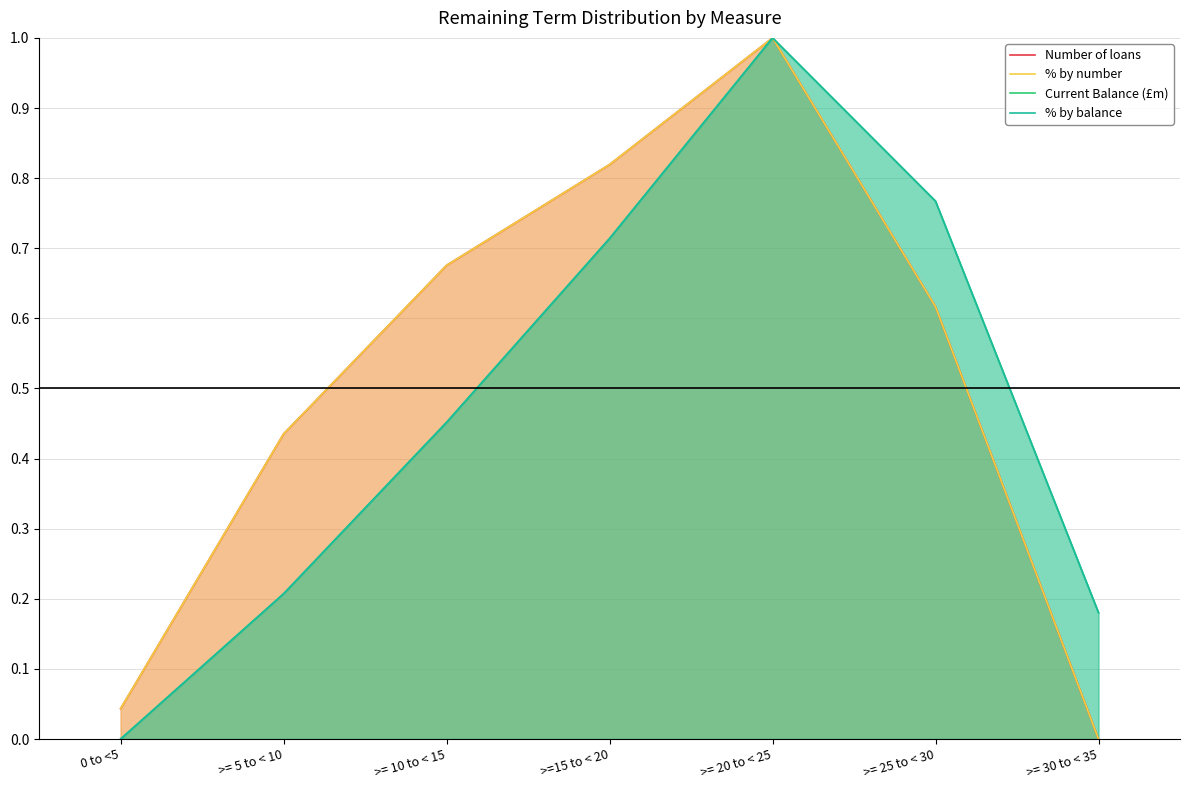

Rank the categories by Current Balance (£m) value from lowest to highest.

0 to <5, >= 30 to < 35, >= 5 to < 10, >= 10 to < 15, >=15 to < 20, >= 25 to < 30, >= 20 to < 25